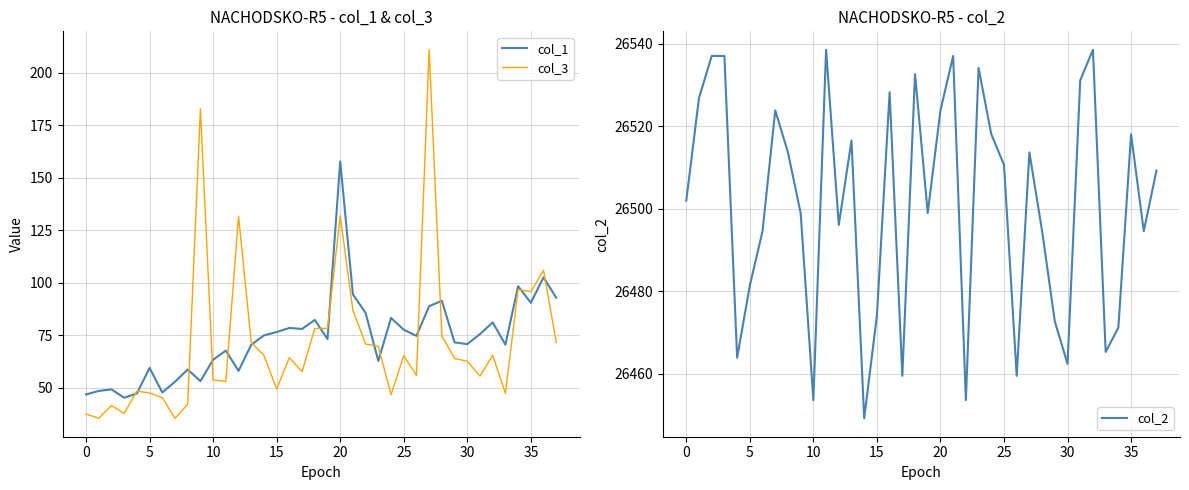

Reading left to right, transcribe all the data shown in this chart.

col_1: 46.9	48.5	49.3	45.3	47.3	59.5	47.8	52.9	58.7	53.2	63.4	67.7	58.1	70.5	75.0	76.5	78.5	78.0	82.3	73.2	157.8	94.5	85.7	62.8	83.3	77.7	74.7	88.9	91.4	71.6	70.8	75.6	81.1	70.5	98.4	90.5	102.6	92.9
col_3: 37.6	35.5	41.6	37.8	48.4	47.6	45.3	35.5	42.1	182.8	53.8	53.1	131.7	71.6	65.4	49.5	64.4	57.7	78.3	78.3	131.9	86.9	70.8	69.7	46.7	65.3	55.9	210.9	74.7	64.0	62.7	55.6	65.5	47.4	96.8	95.8	105.9	71.7
col_2: 26502.0	26526.9	26537.1	26537.1	26463.9	26481.4	26494.6	26523.9	26513.7	26499.0	26453.6	26538.6	26496.1	26516.6	26449.2	26474.1	26528.3	26459.5	26532.7	26499.0	26523.9	26537.1	26453.6	26534.2	26518.1	26510.7	26459.5	26513.7	26494.6	26472.7	26462.4	26531.2	26538.6	26465.3	26471.2	26518.1	26494.6	26509.3